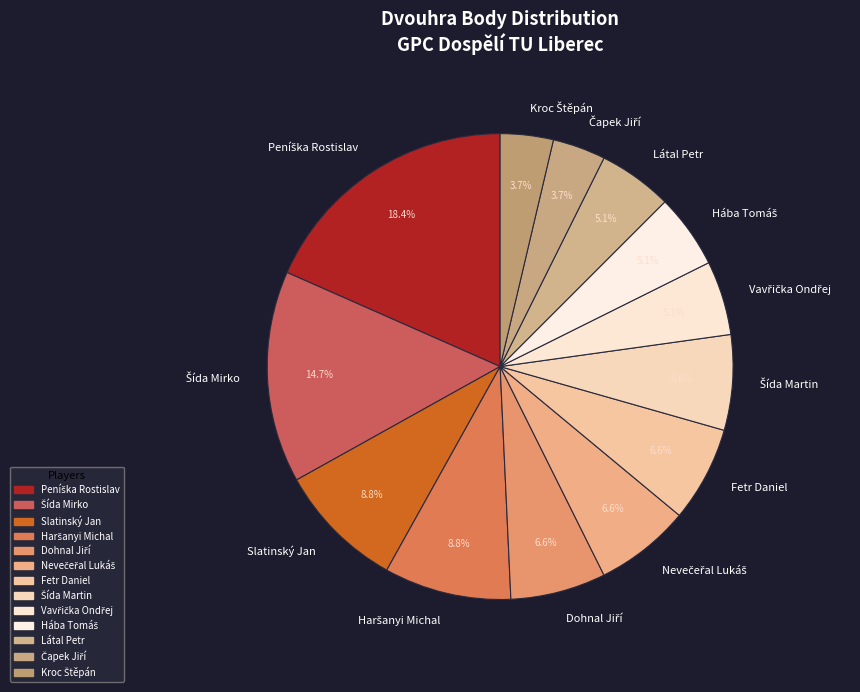

Does any single category account for the majority?

No